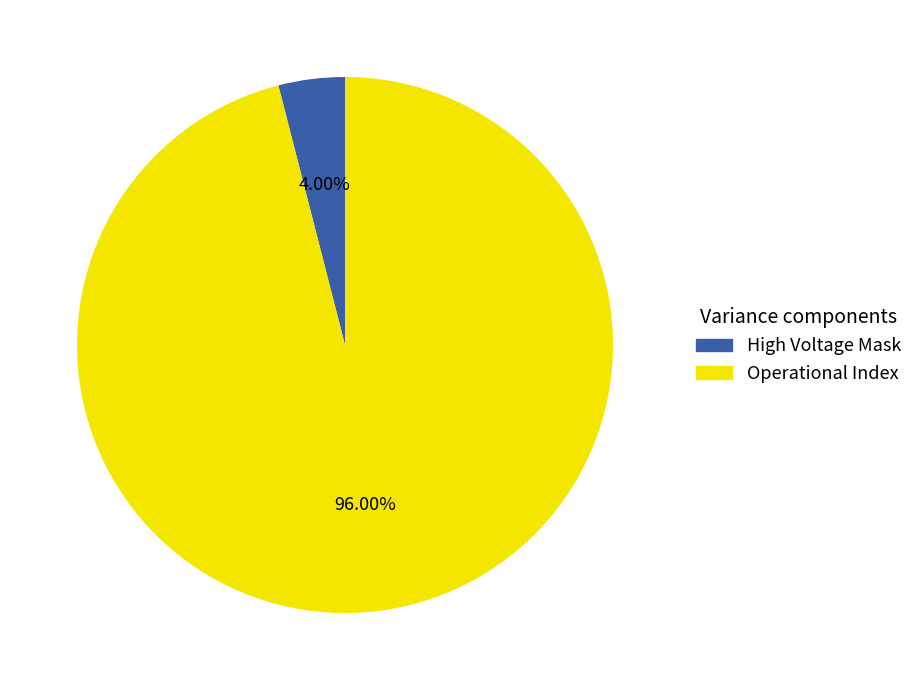

Which category has the smallest portion of the pie?

High Voltage Mask